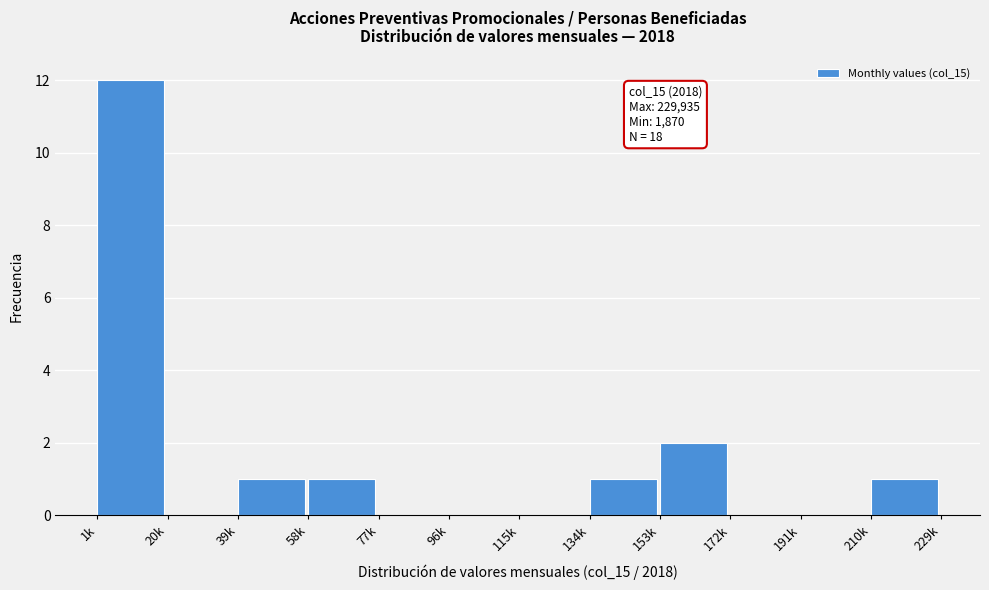

What is the sum of all values?

18